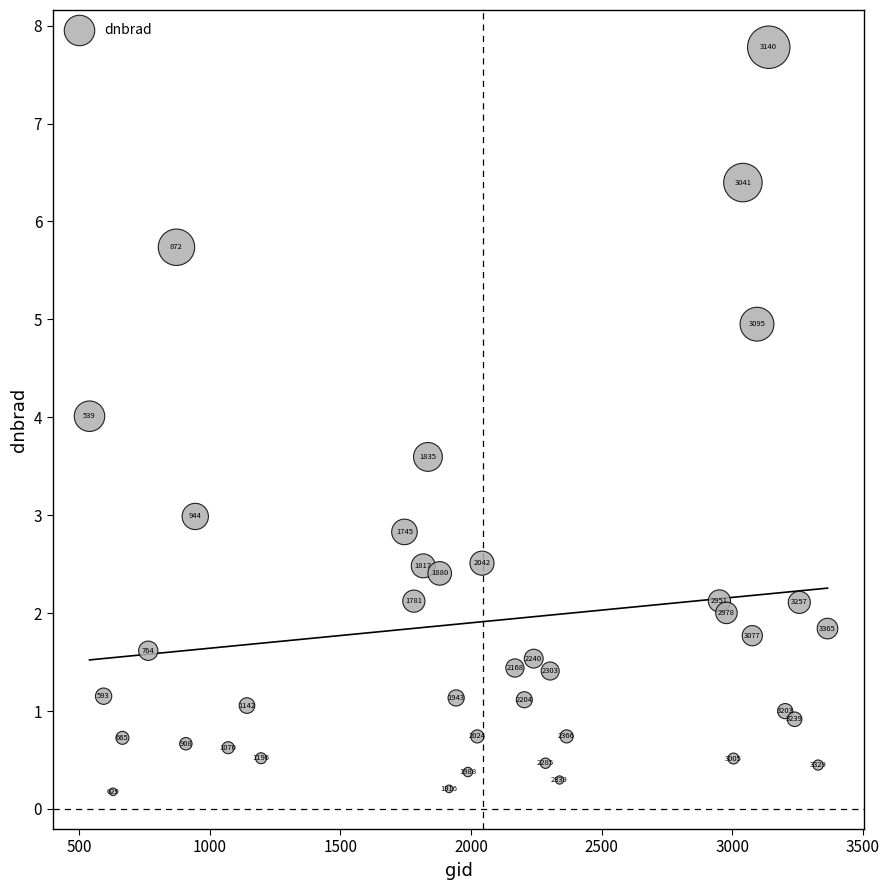

What is the range of Y values (max minus min)?

7.6